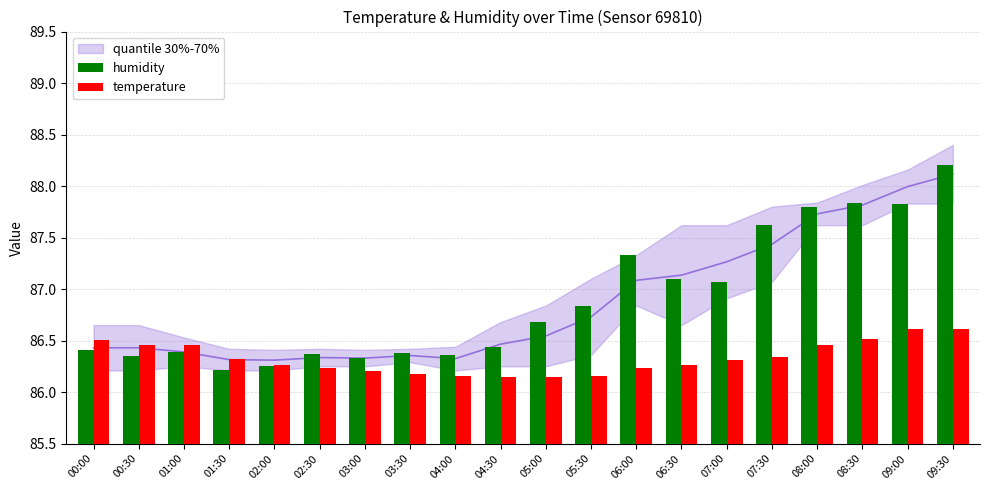

Rank the series at 05:00 from highest to lowest value.

humidity, temperature